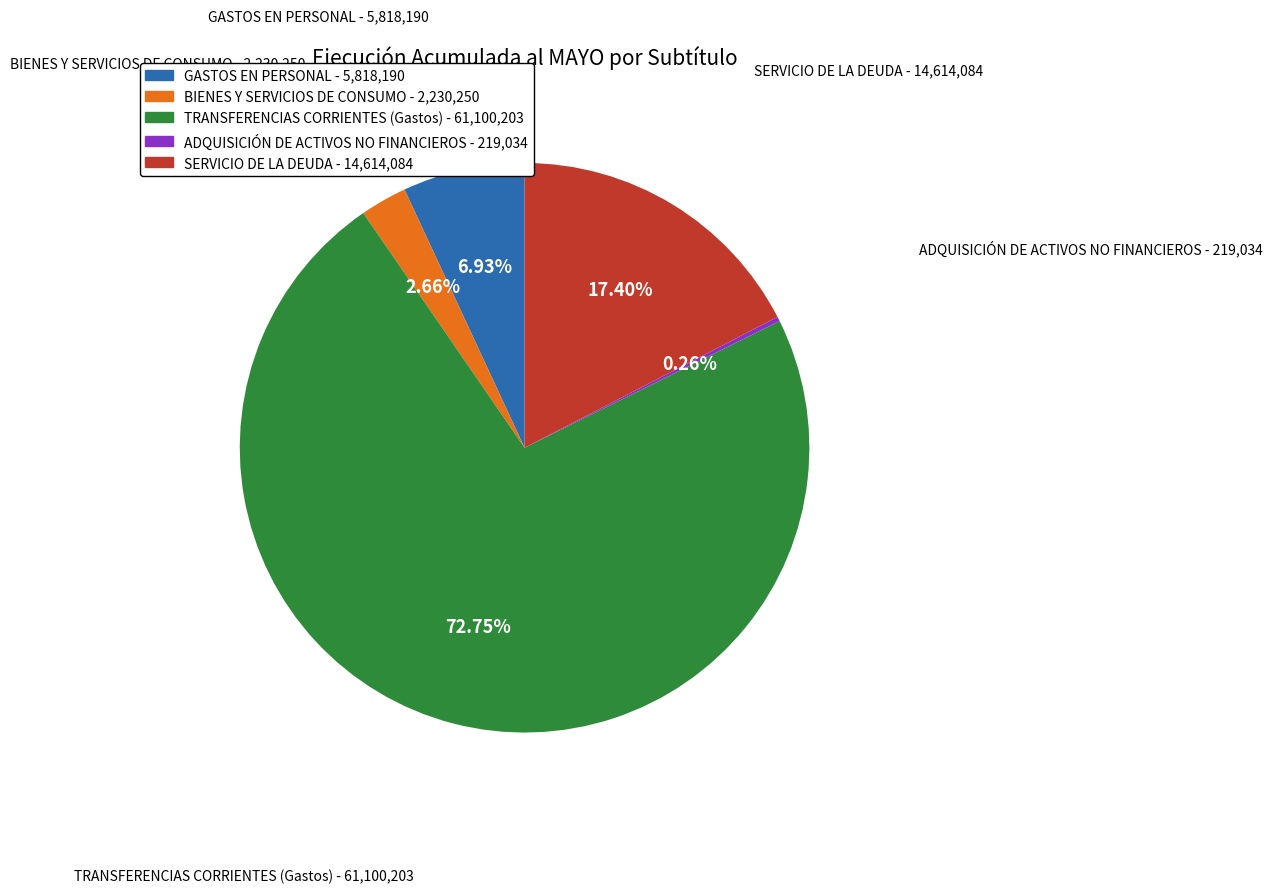

Which slice represents more than half of the pie?

TRANSFERENCIAS CORRIENTES (Gastos)